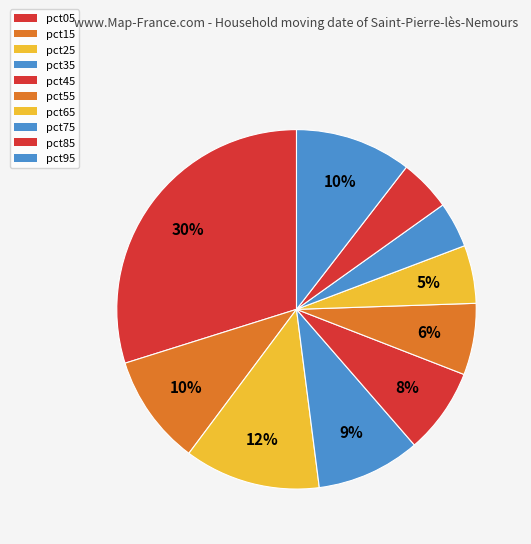

How many slices are in this pie chart?

10